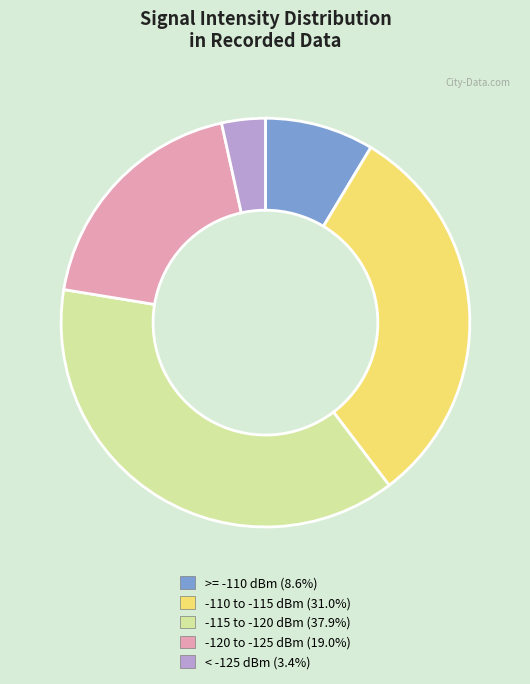

Count the number of slices in the pie.

5